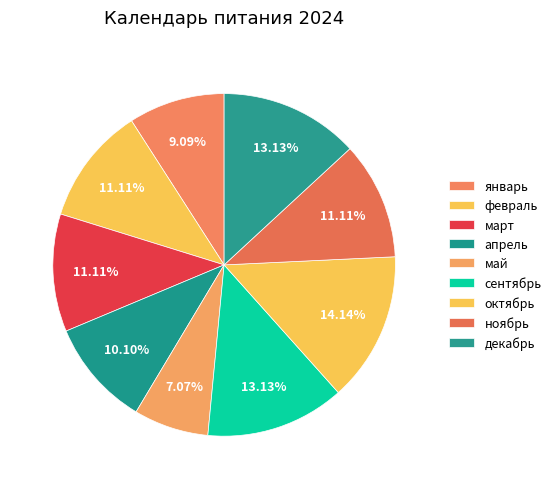

How many slices are in this pie chart?

9